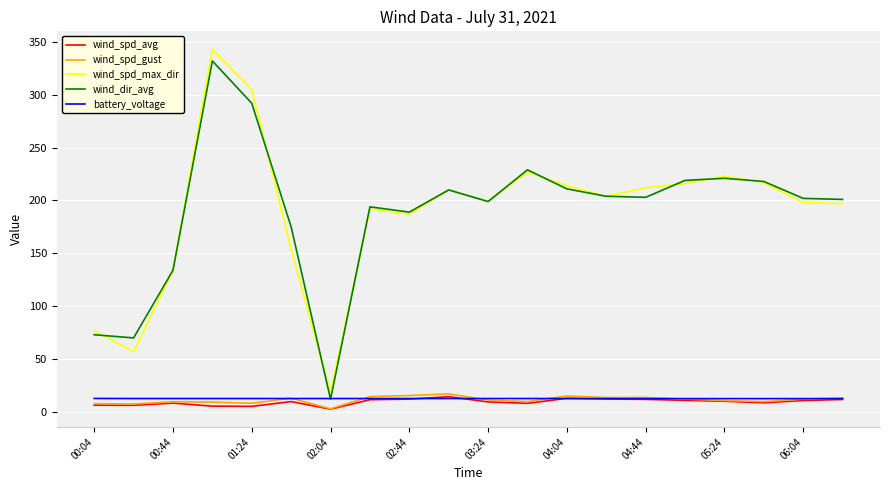

Which series has the largest range (max minus min)?

wind_spd_max_dir